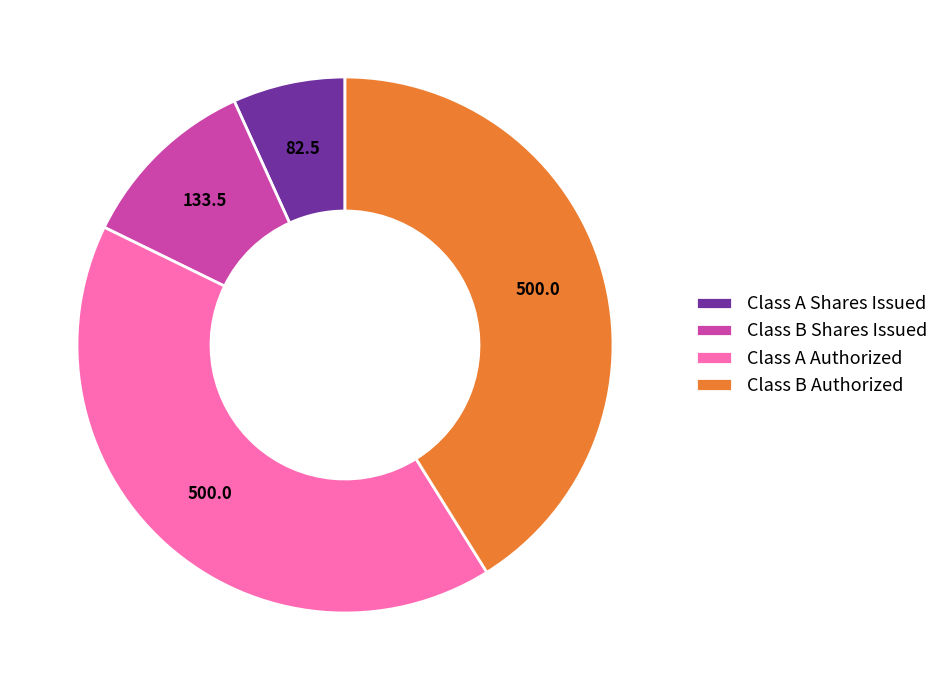

The Class B Authorized slice represents 41% of the pie. True or false?

True